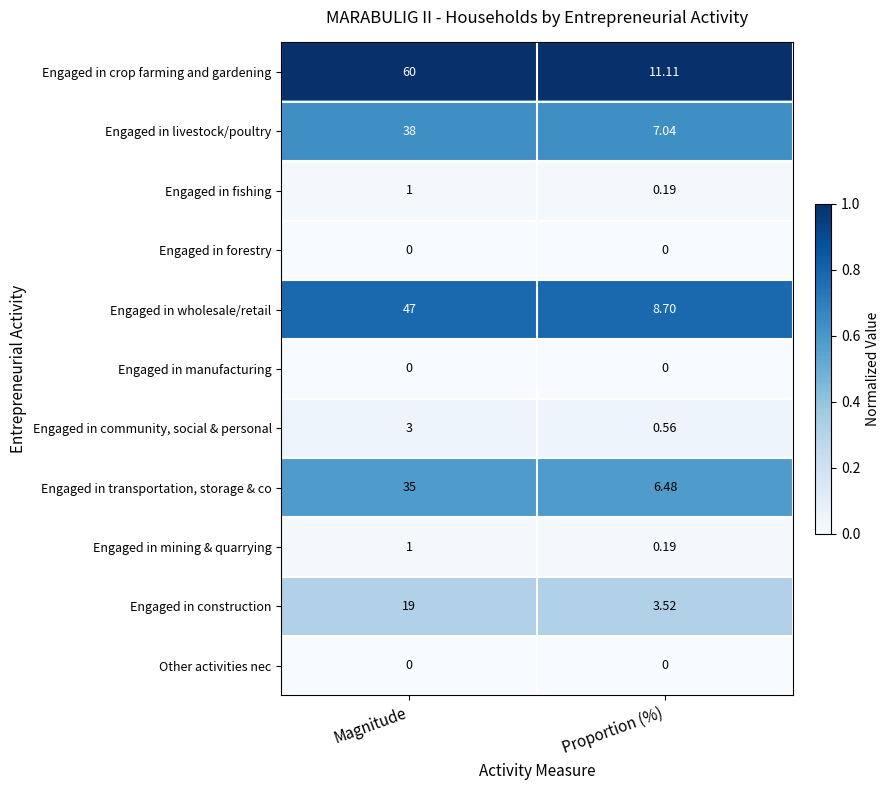

At which category does the chart reach its peak across all series?

Magnitude